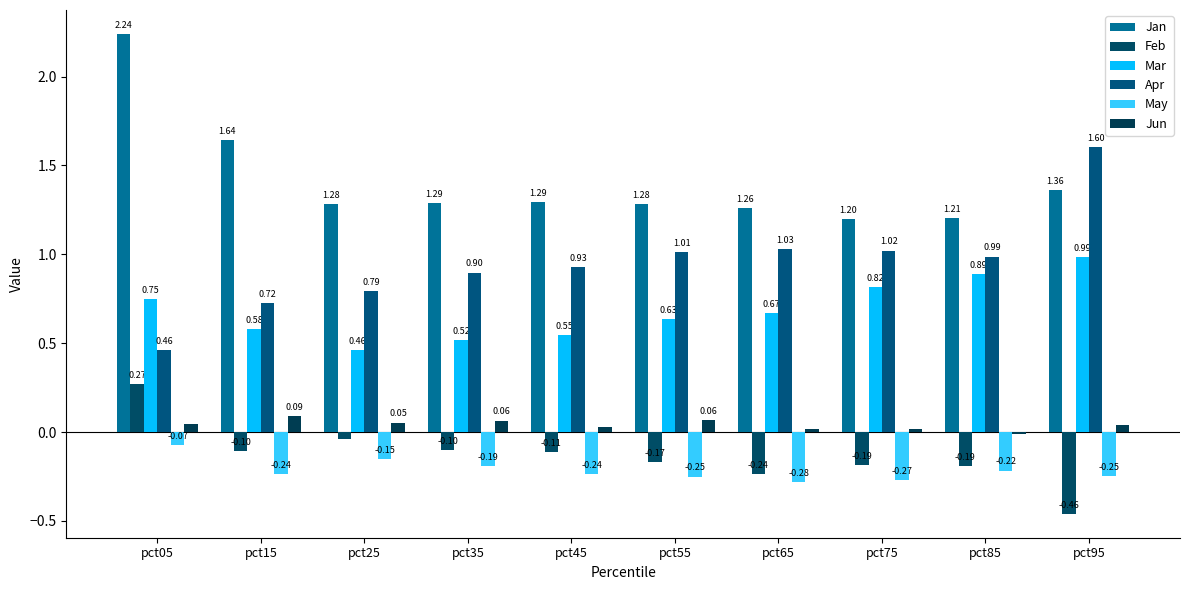

What are all the series names shown in the legend?

Jan, Feb, Mar, Apr, May, Jun